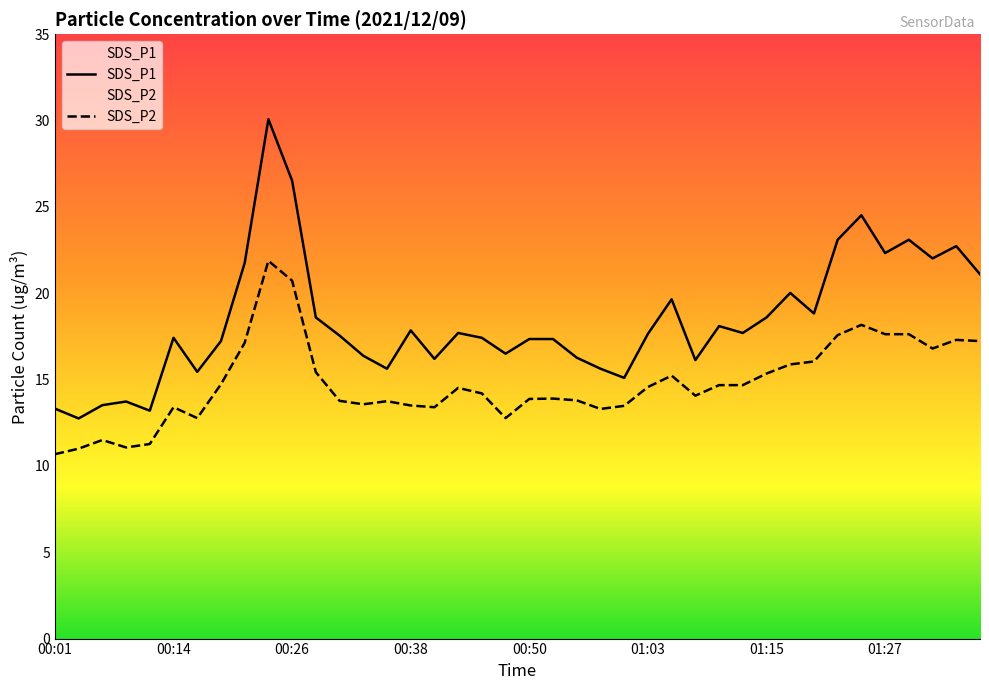

What is the total value across all series at 00:36?

29.4